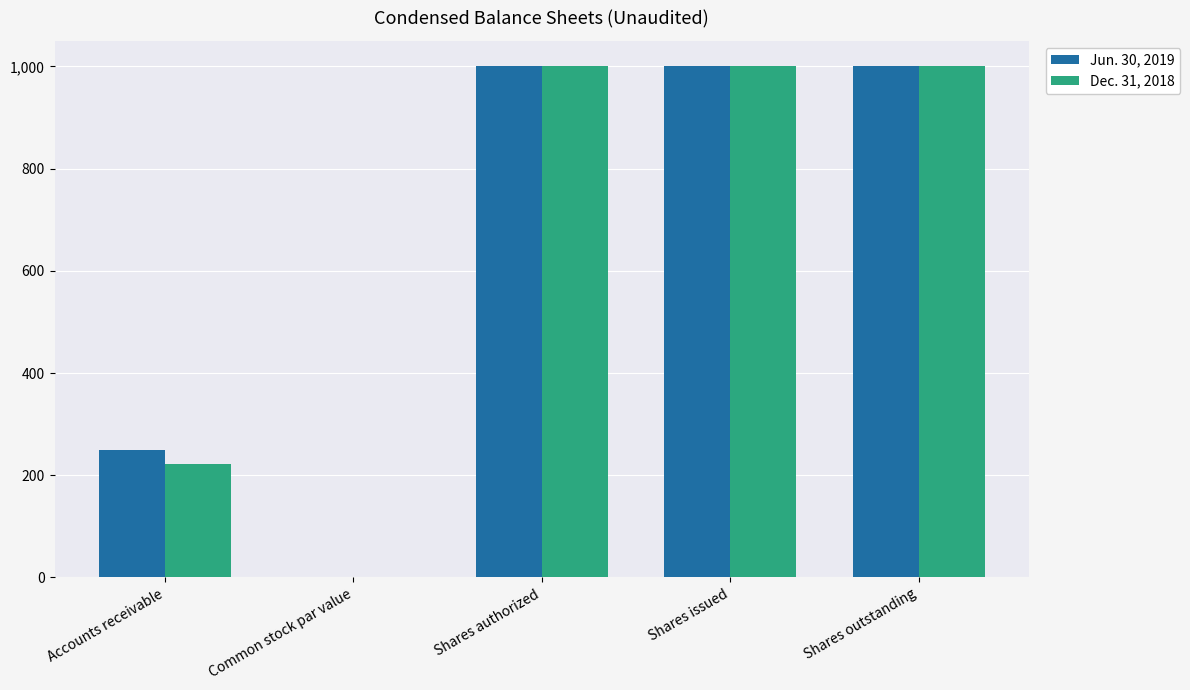

Is it true that Dec. 31, 2018 equals 1000 at Shares issued?

True